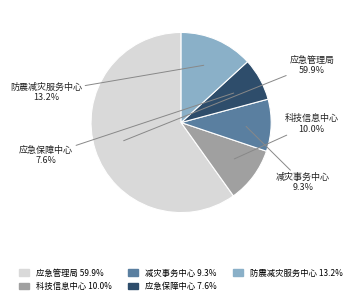

Does any single category account for the majority?

Yes